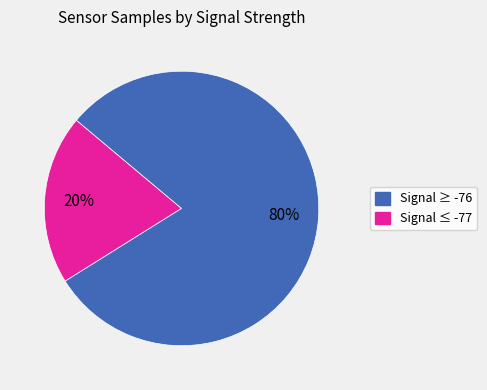

Is there any slice that represents more than half of the pie?

Yes